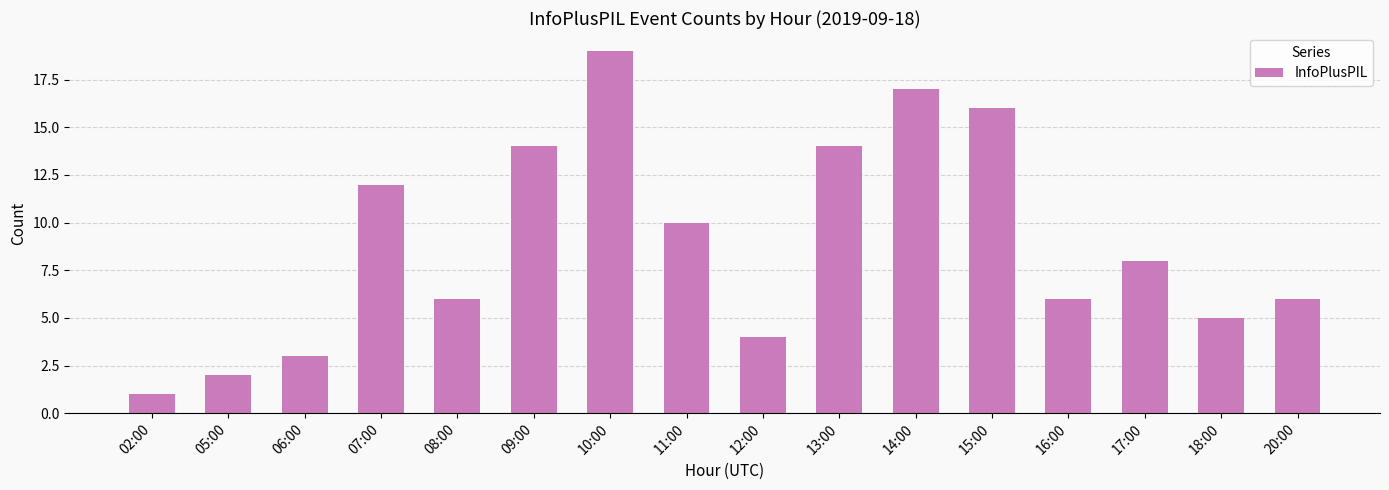

How many categories are shown in the chart?

16